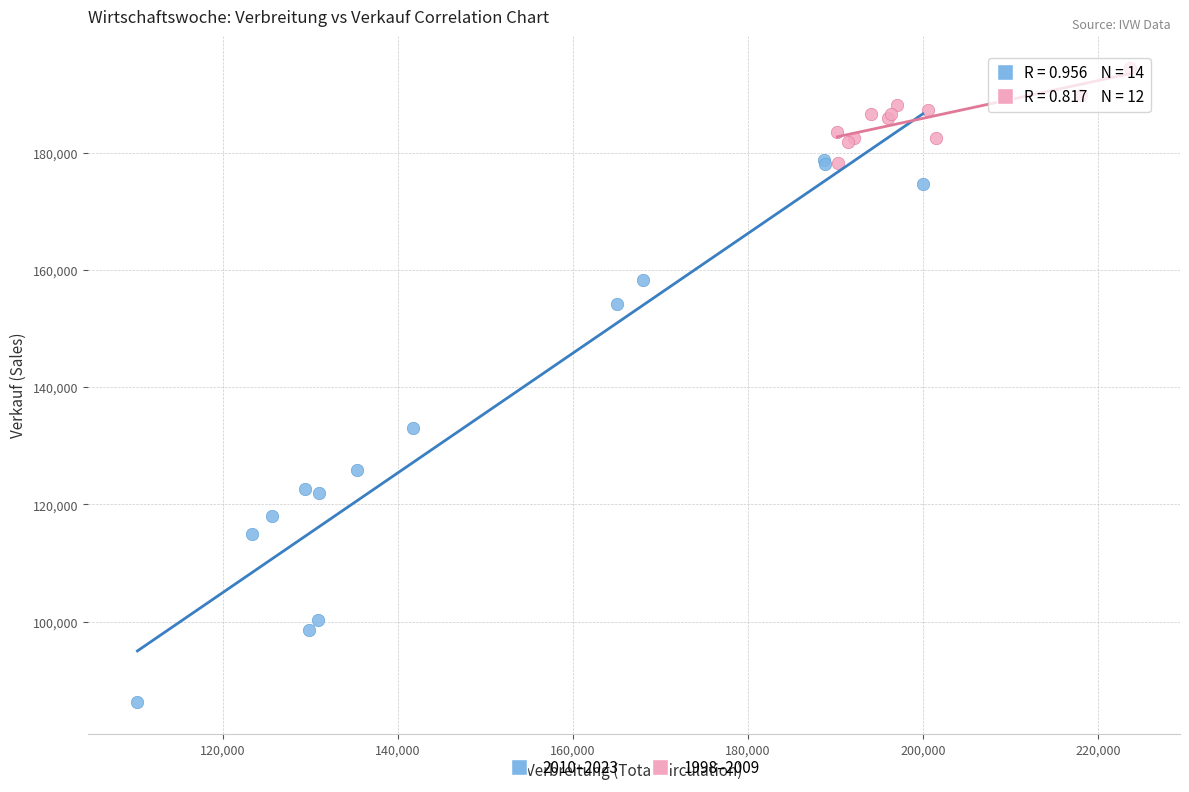

Which series contains the lowest Y value?

2010–2023